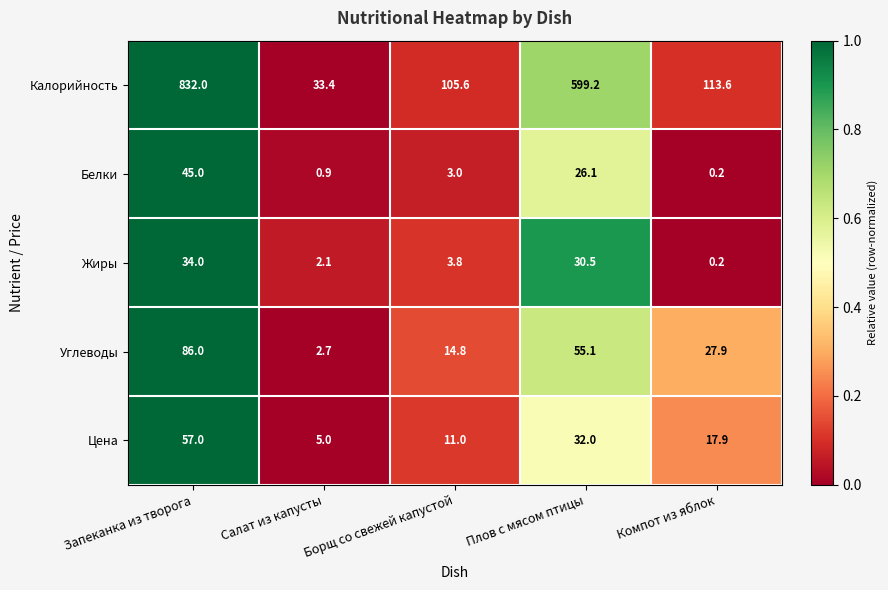

Which series has the widest spread of values?

Калорийность